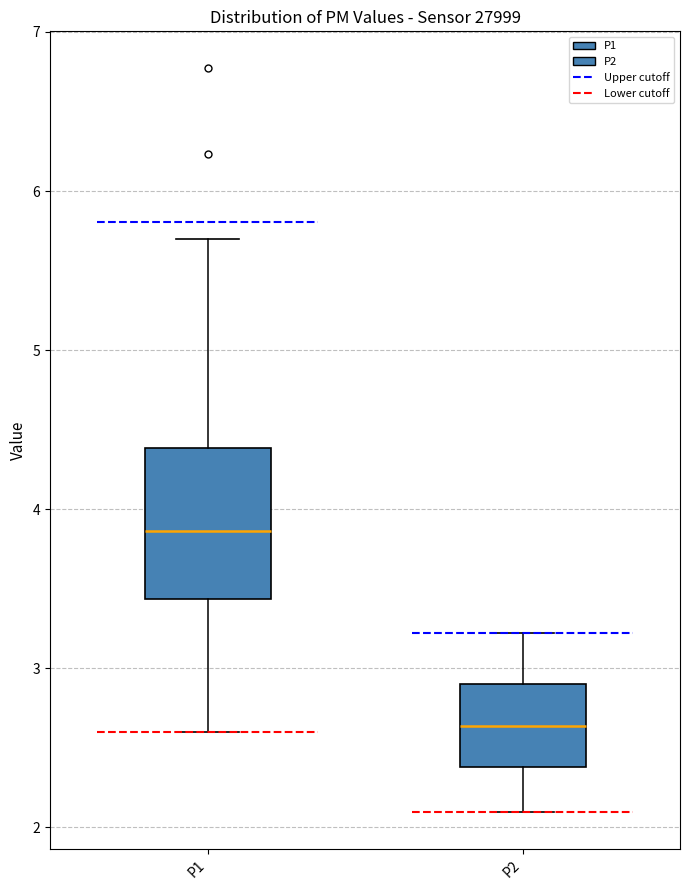

Which box is the tallest, from its lower edge to its upper edge?

P1